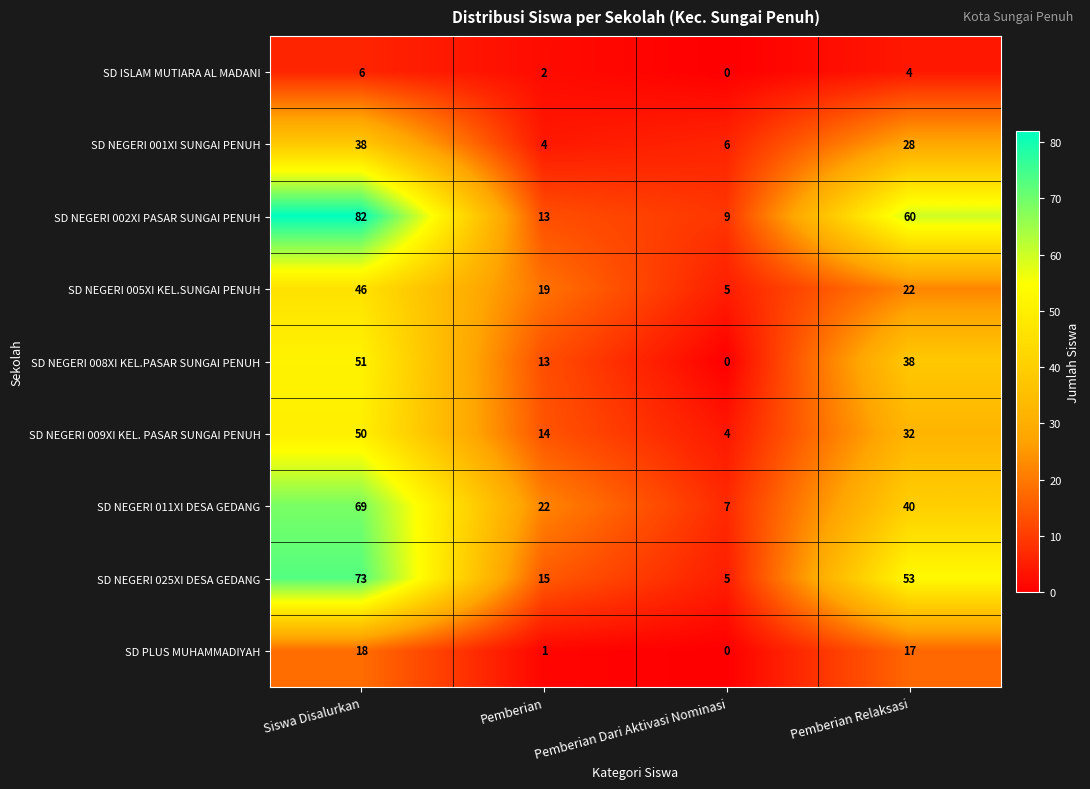

Where does the SD NEGERI 008XI KEL.PASAR SUNGAI PENUH series first go above 38?

Siswa Disalurkan